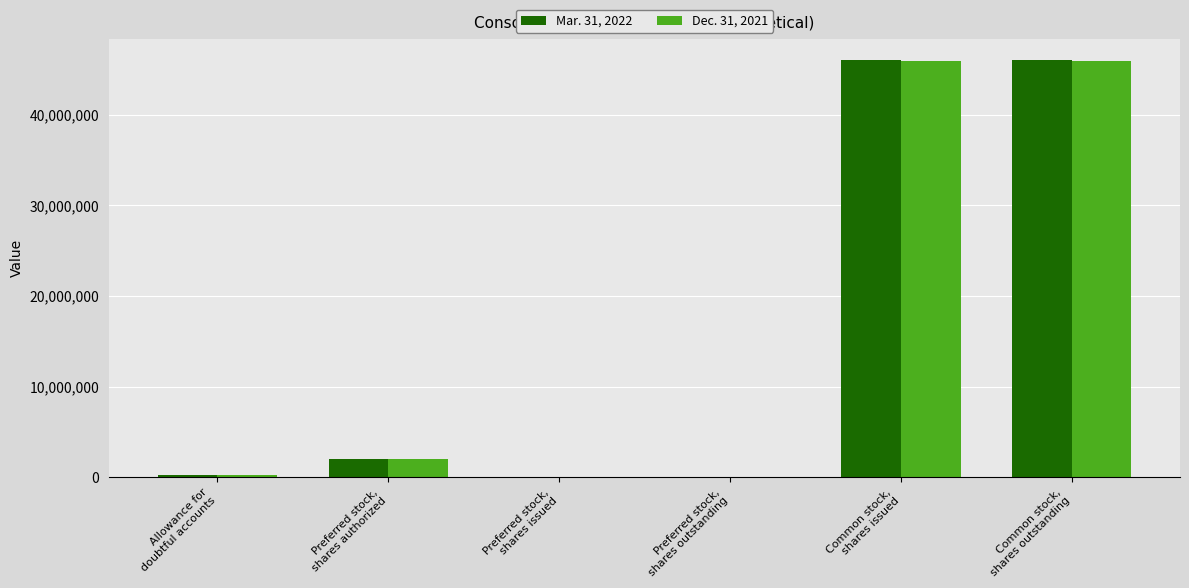

What is the average value of the Mar. 31, 2022 series?

15729695